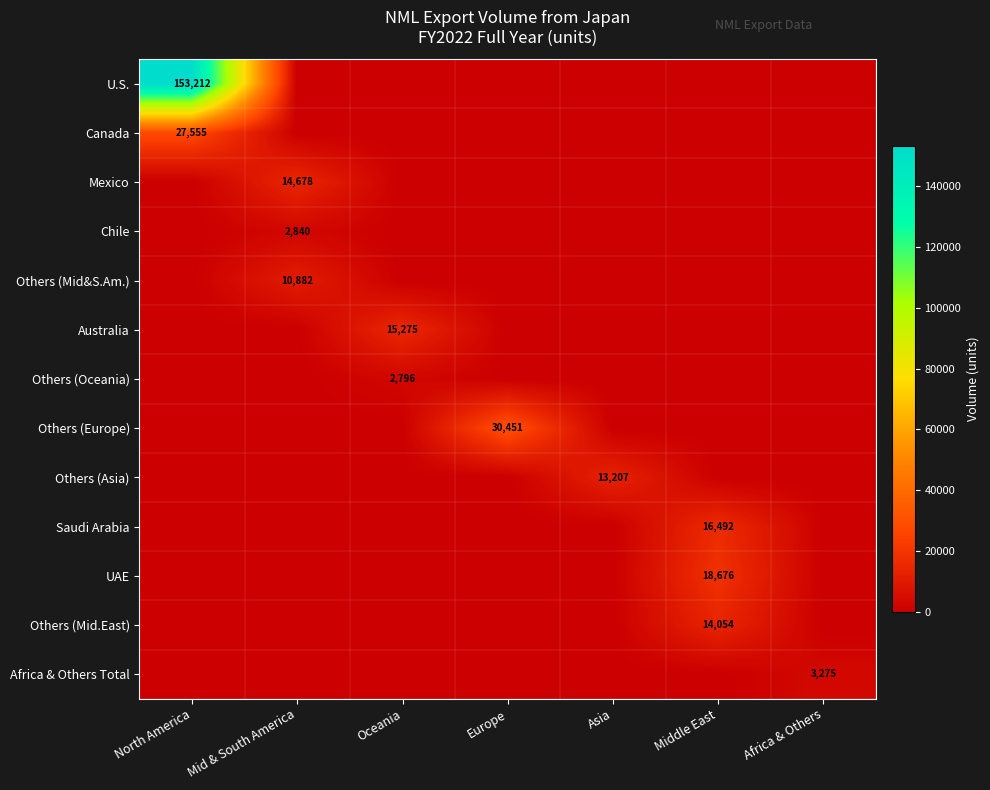

Is it true that Chile equals 5107 at Mid & South America?

False